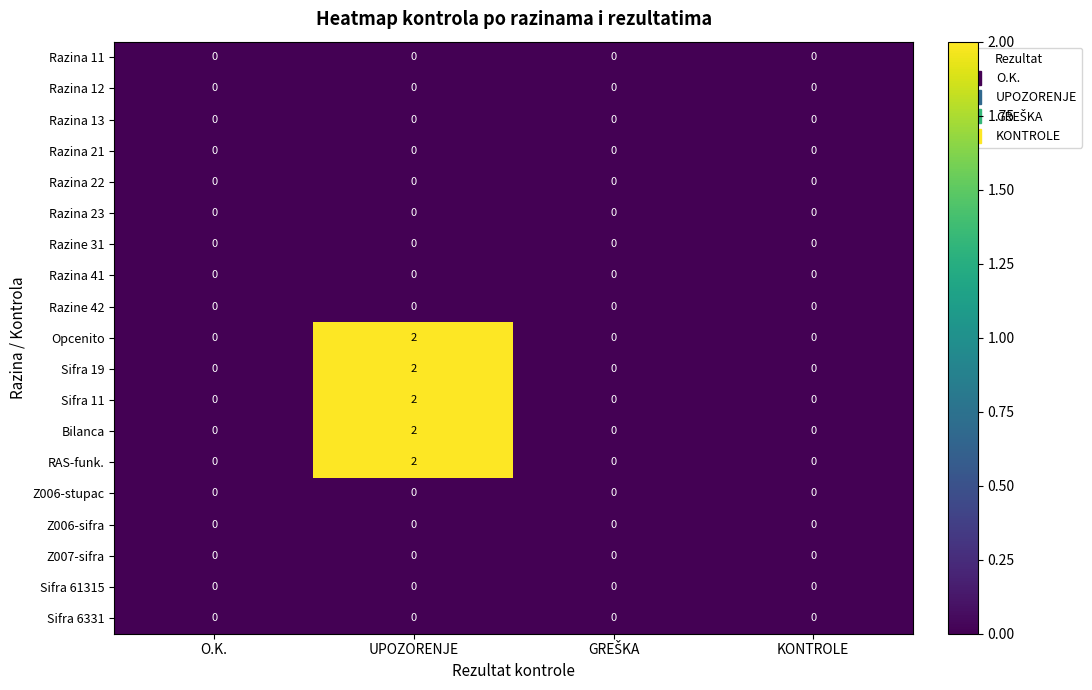

Which category has the highest value across all series?

UPOZORENJE